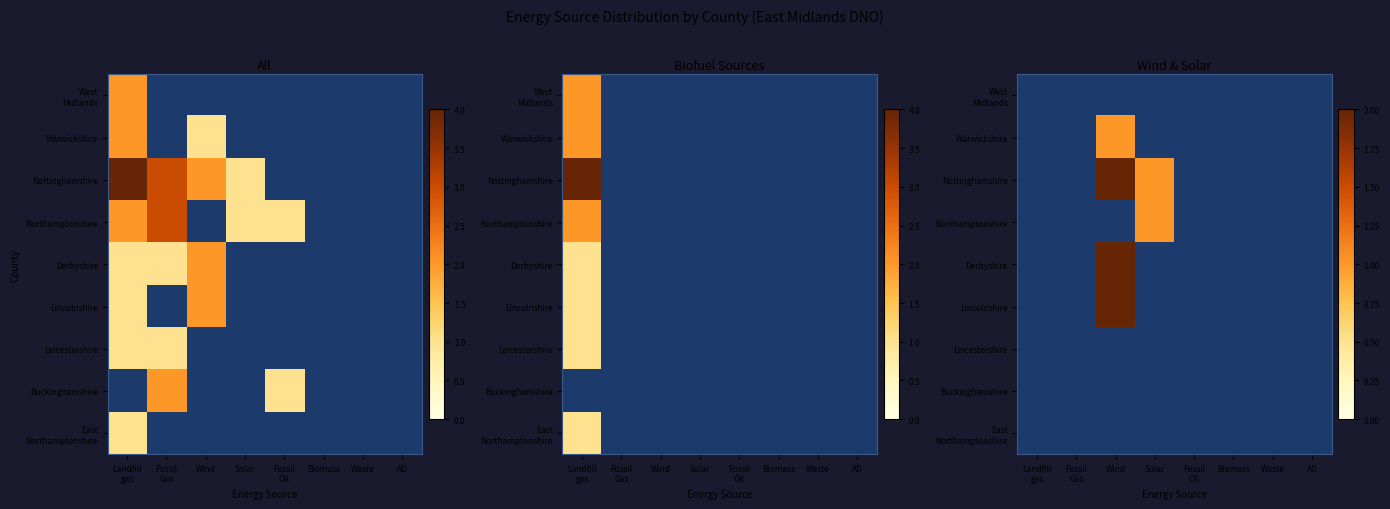

Rank the series by their maximum value, from highest to lowest.

Nottinghamshire, Derbyshire, Lincolnshire, Warwickshire, Northamptonshire, West Midlands, Leicestershire, Buckinghamshire, East Northamptonshire